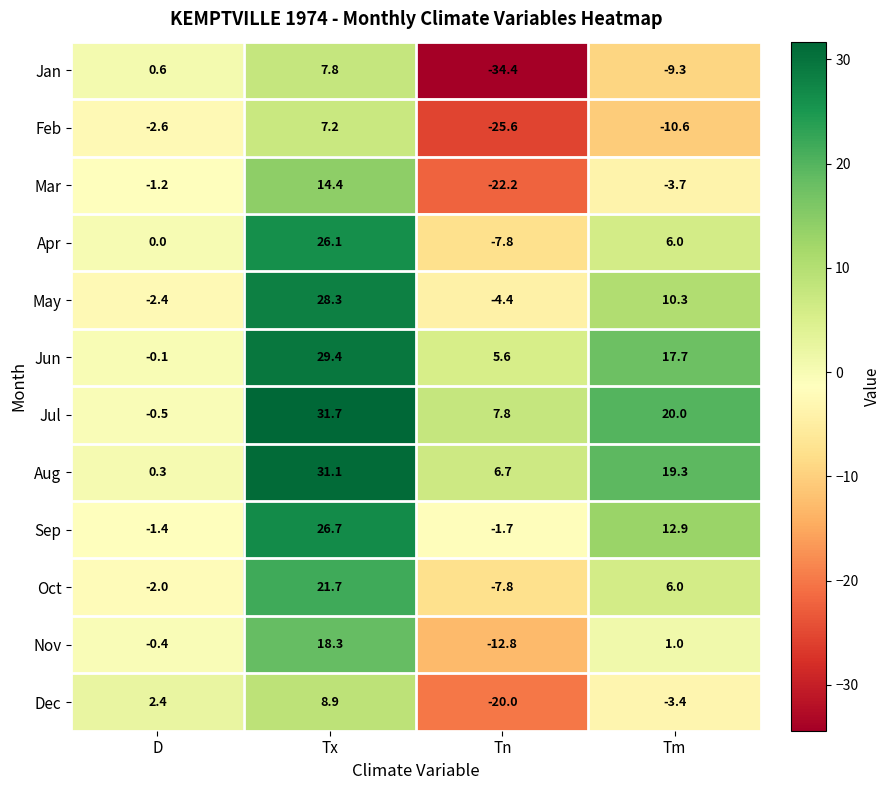

What is the difference between the maximum and second lowest values in the Jun series?

23.8